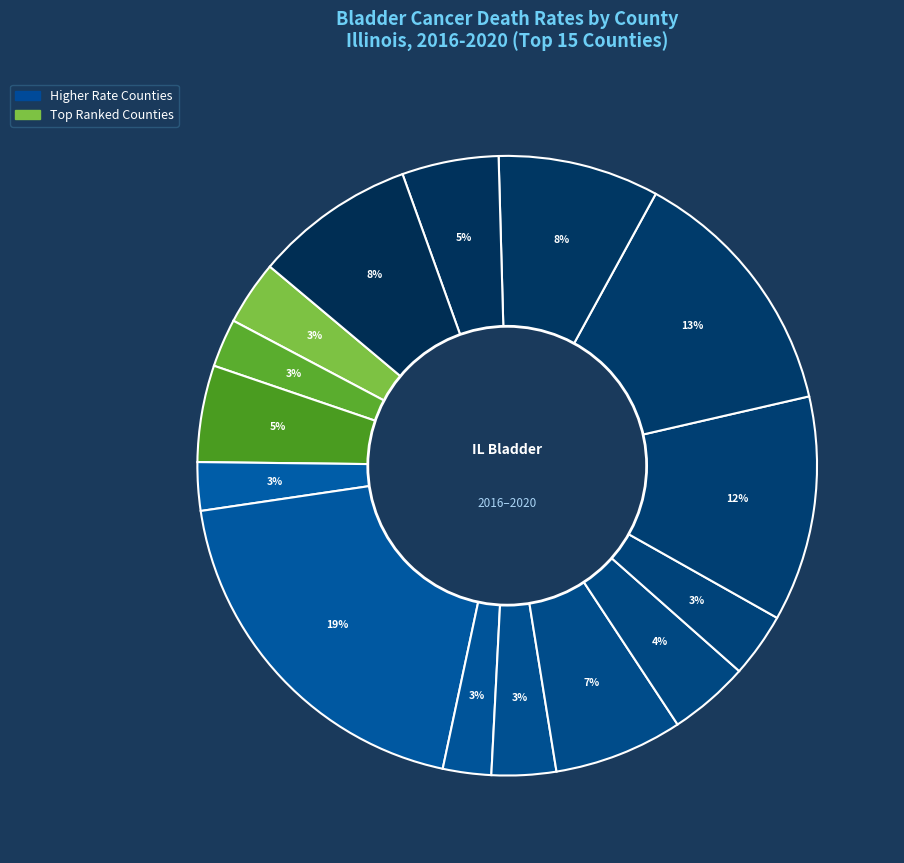

To the nearest percent, what is the difference between the largest and smallest slice percentages?

17%